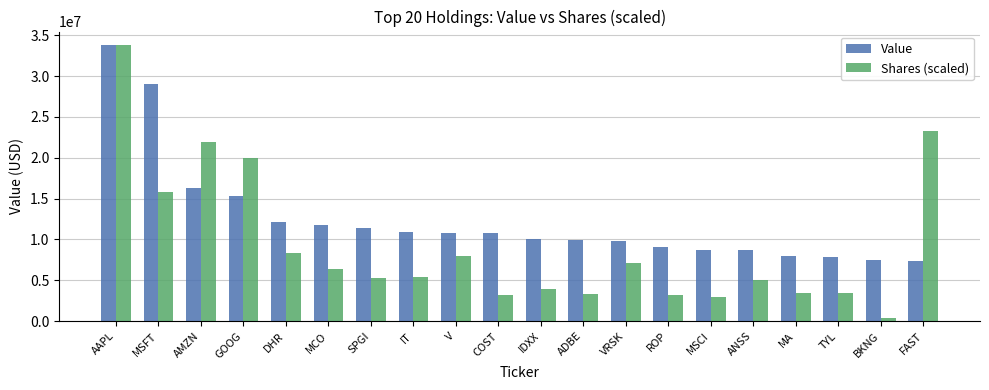

Count the number of data series in this chart.

2